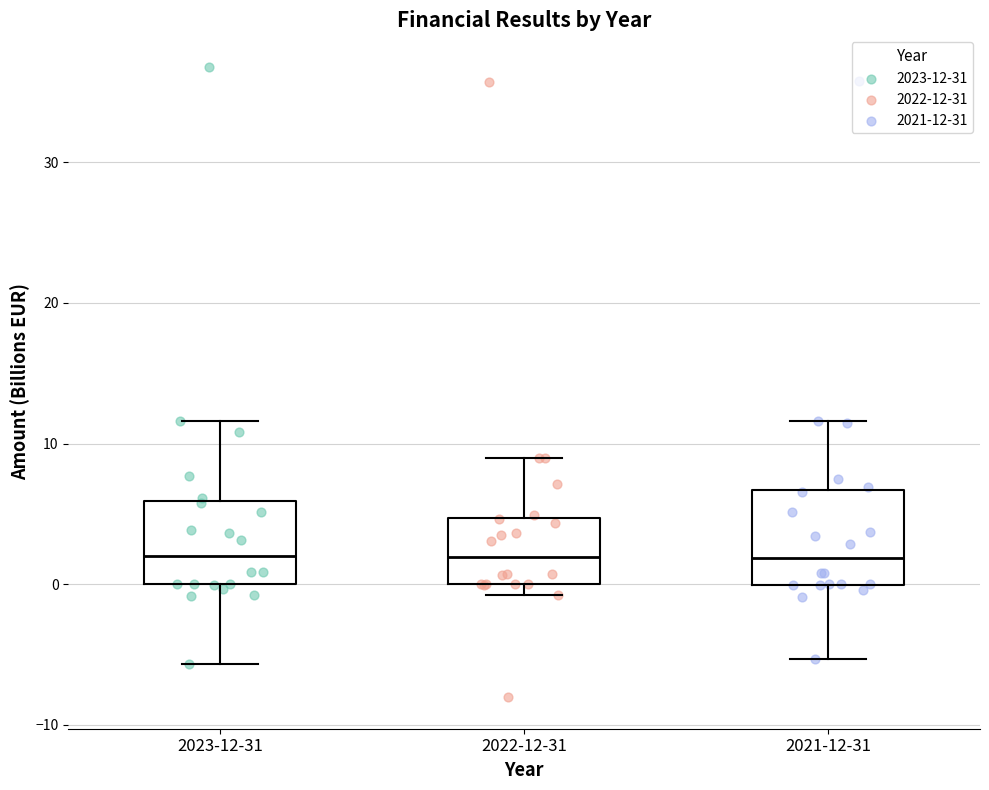

Where is the upper edge of the box for 2021-12-31 on the y-axis? The values are not printed on the chart, so give them approximately, as read against the axis.

7